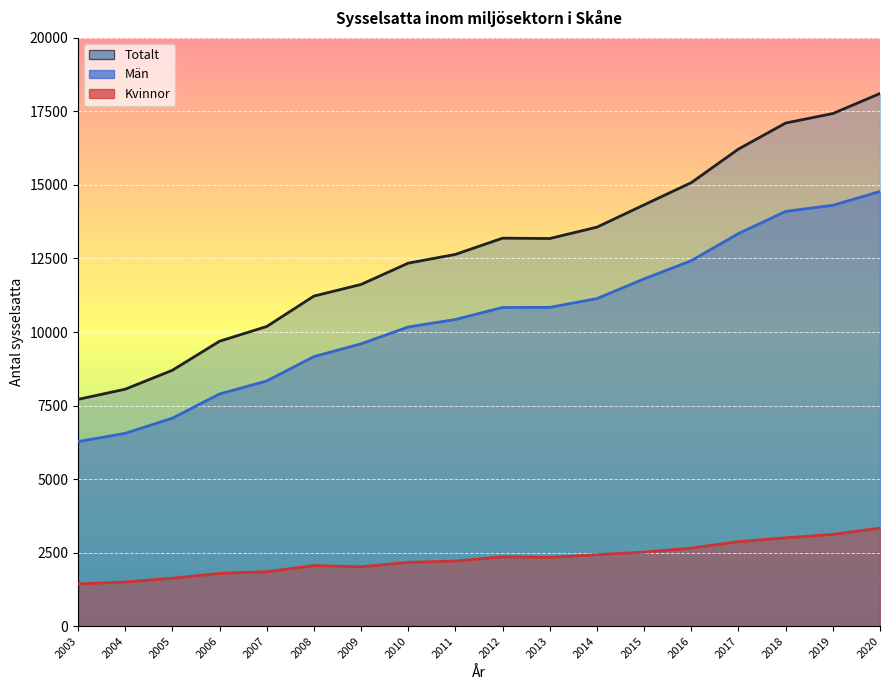

Is it true that Kvinnor equals 2434 at 2003?

False